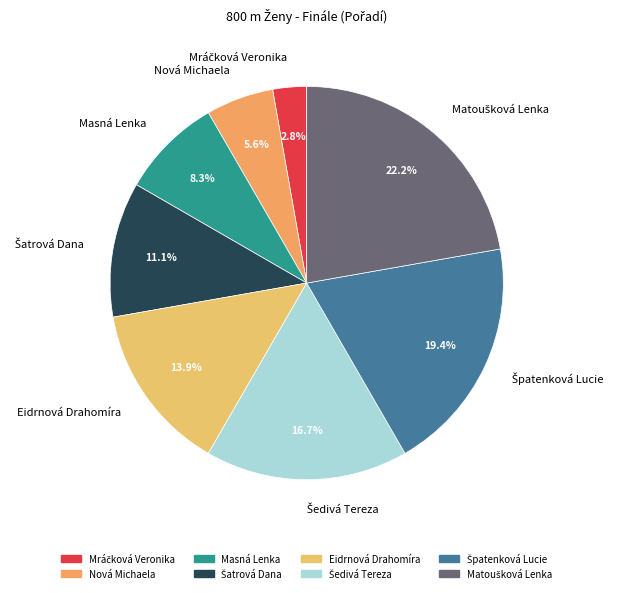

How much of the chart is everything except Nová Michaela?

94.4%